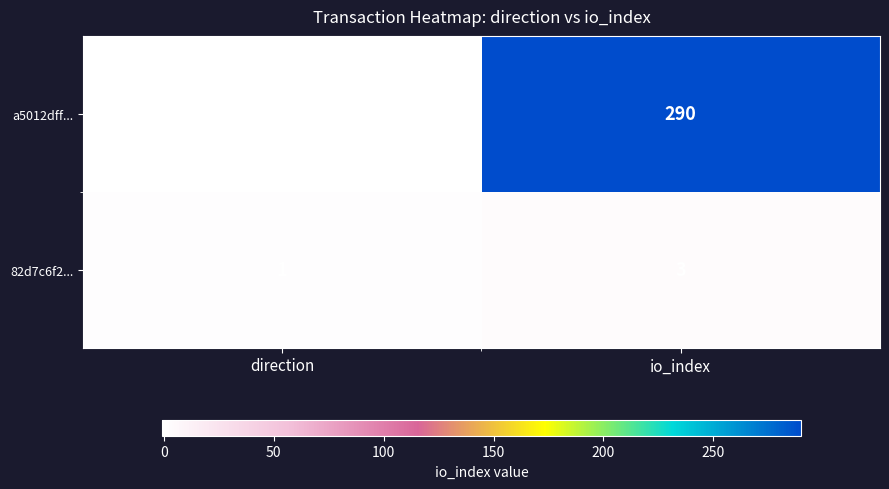

At io_index, list the series in order from smallest to largest.

82d7c6f2..., a5012dff...